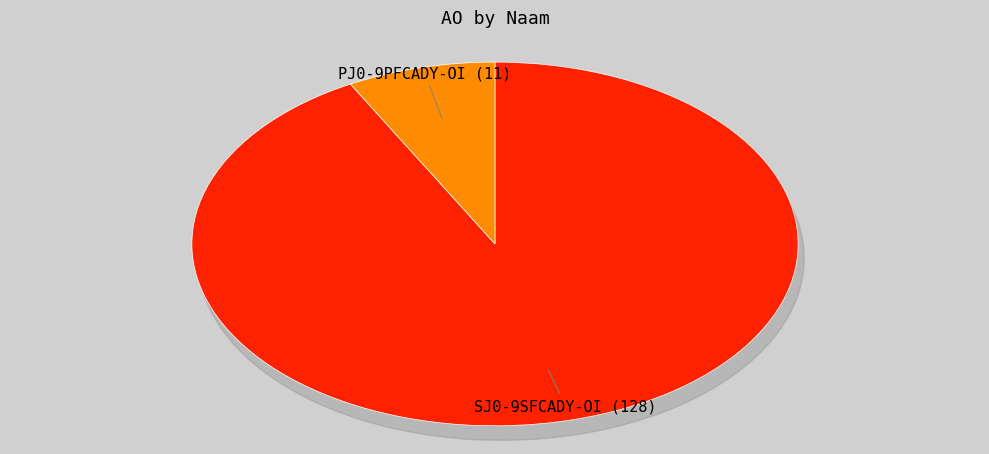

What portion of the pie excludes PJ0-9PFCADY-OI?

92.1%